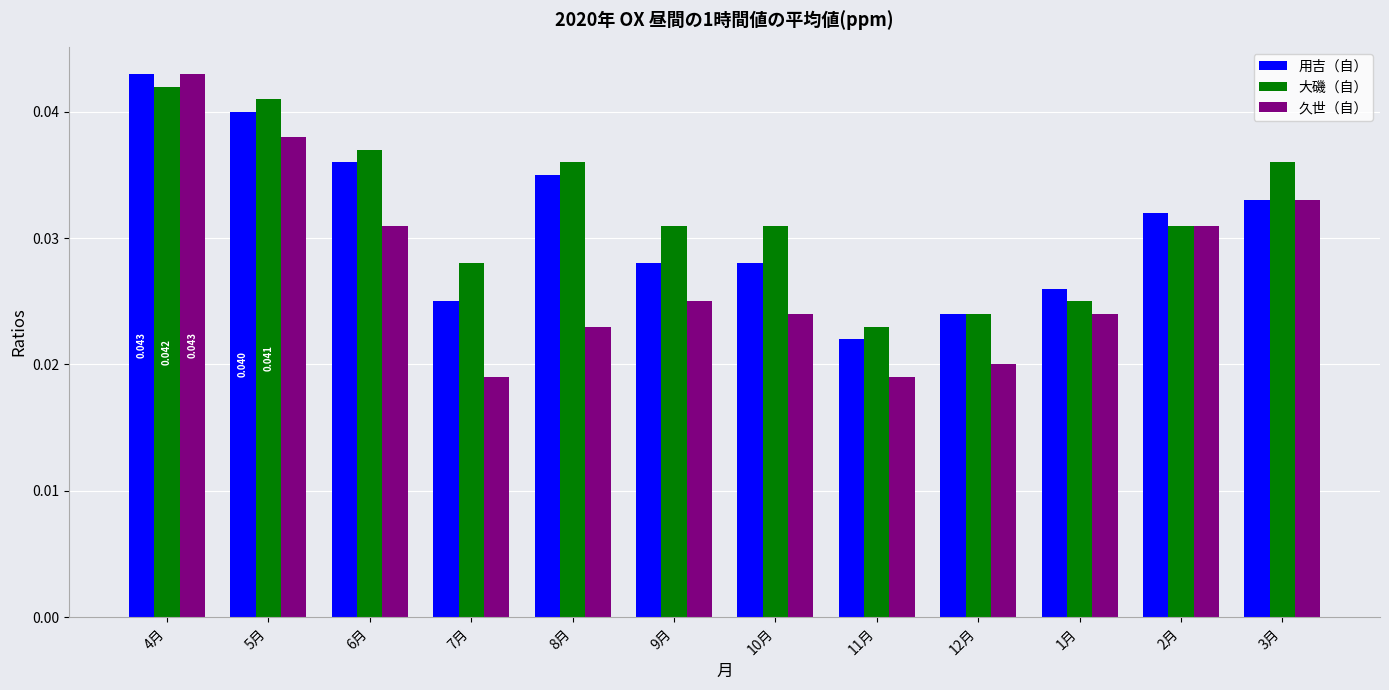

Which series changed the most between 7月 and 9月?

久世（自）